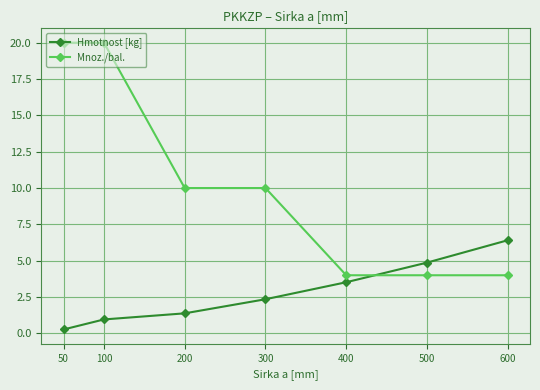

Rank the series by their maximum value, from lowest to highest.

Hmotnost [kg], Mnoz./bal.